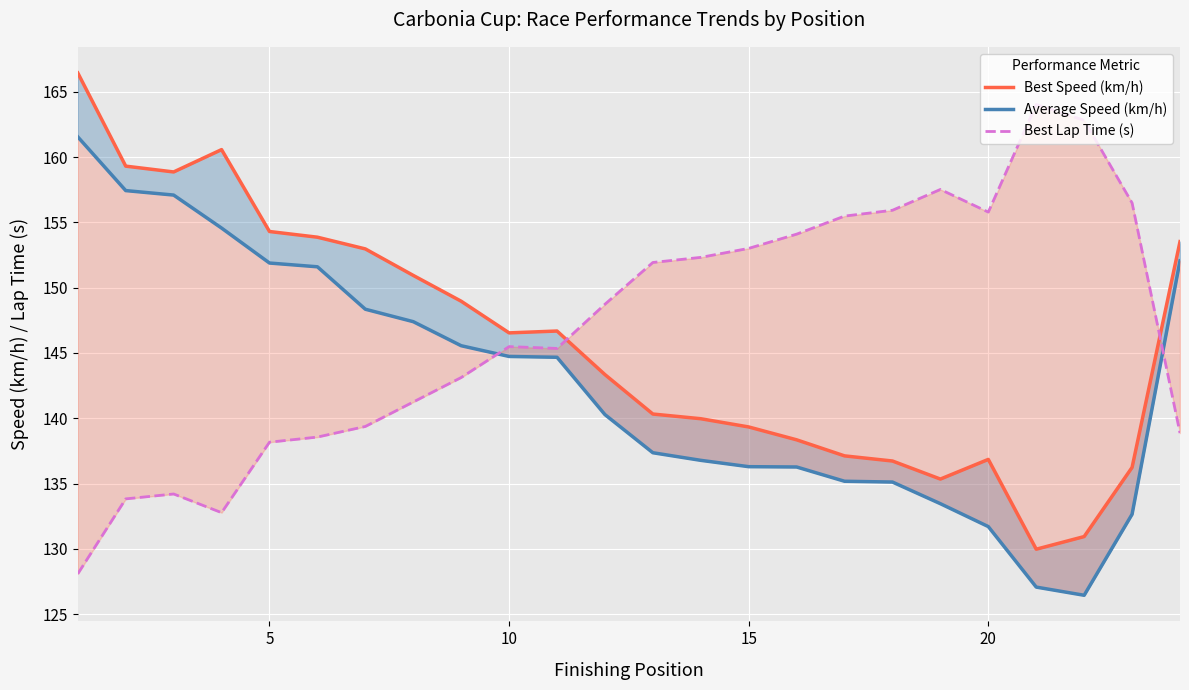

True or false: Best Speed (km/h) and Average Speed (km/h) intersect in this chart.

False